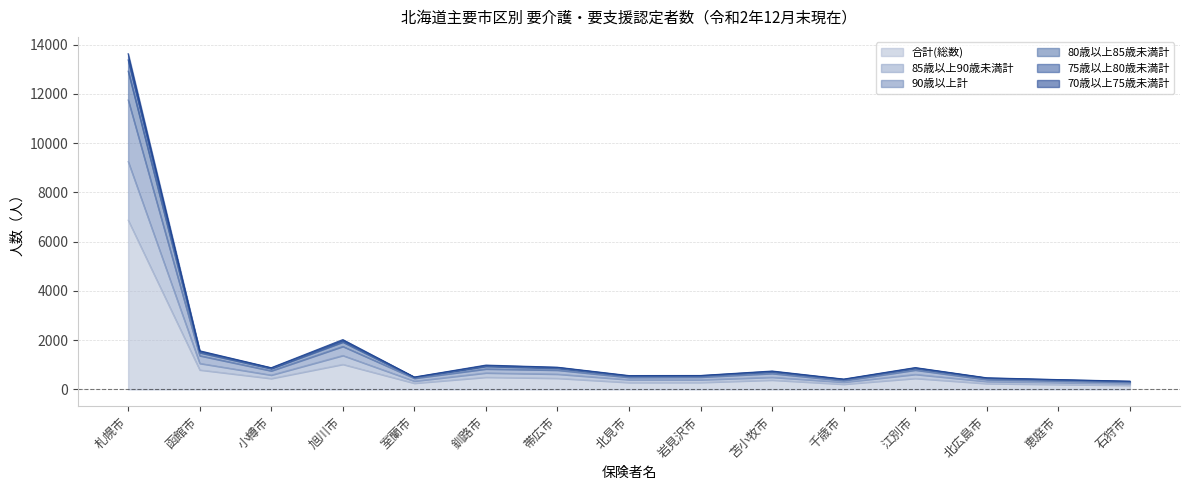

Does the chart display data point markers on the line(s)?

No